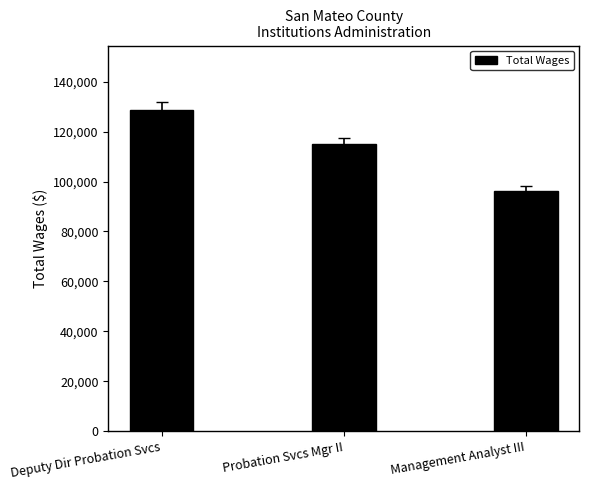

List the labels in order of value, smallest first.

Management Analyst III, Probation Svcs Mgr II, Deputy Dir Probation Svcs